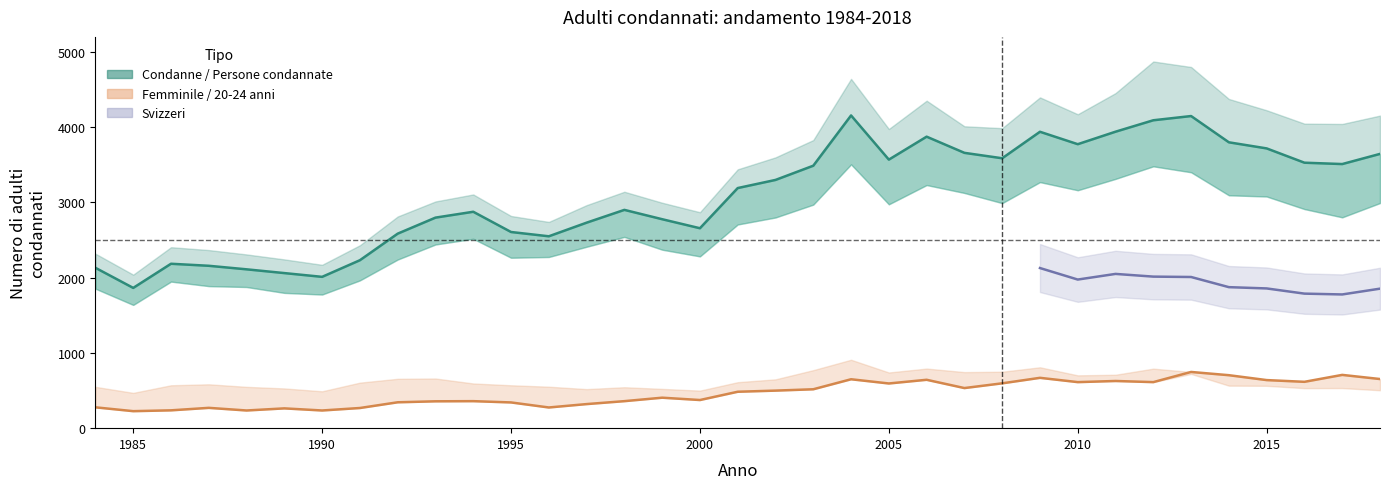

At which label does Condanne reach its minimum?

1985